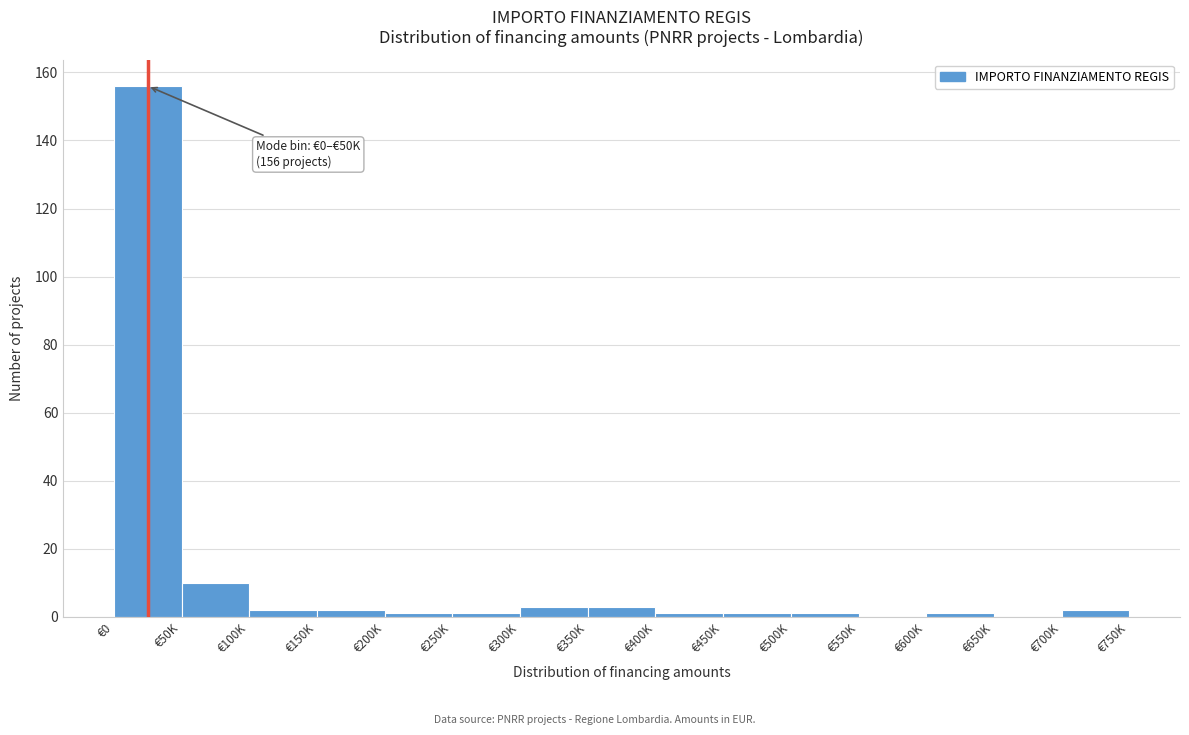

Reading left to right, extract all data points from this chart.

€0=156	€50K=10	€100K=2	€150K=2	€200K=1	€250K=1	€300K=3	€350K=3	€400K=1	€450K=1	€500K=1	€550K=0	€600K=1	€650K=0	€700K=2